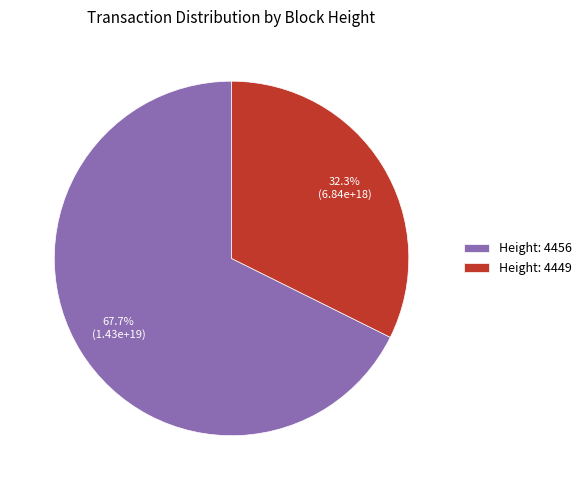

Which category has the smallest portion of the pie?

Height: 4449